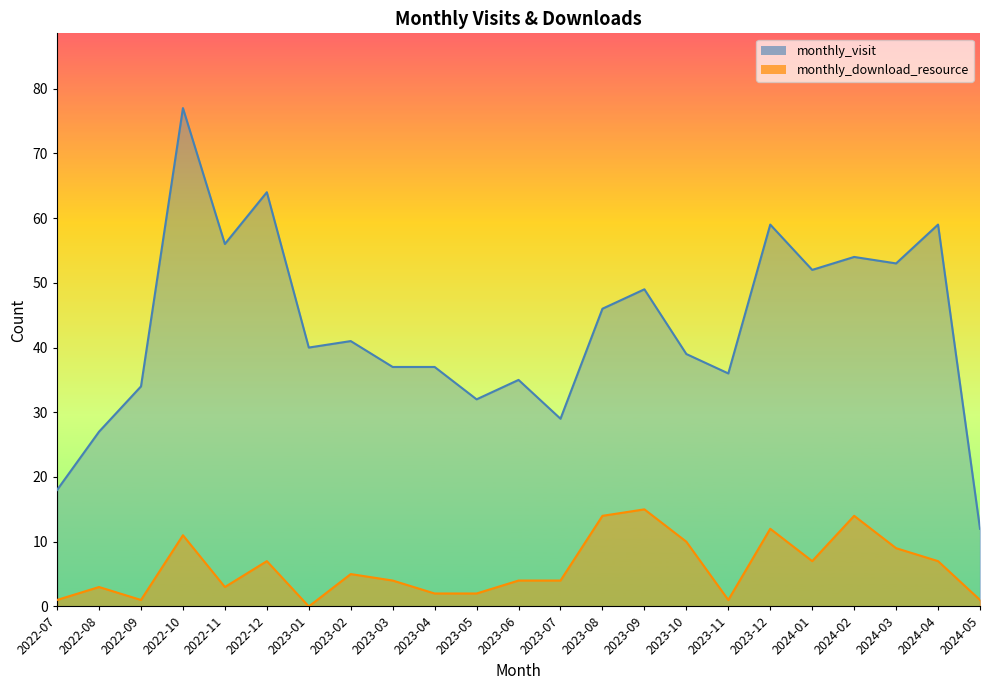

What is the label of the 14th point from the right?

2023-04